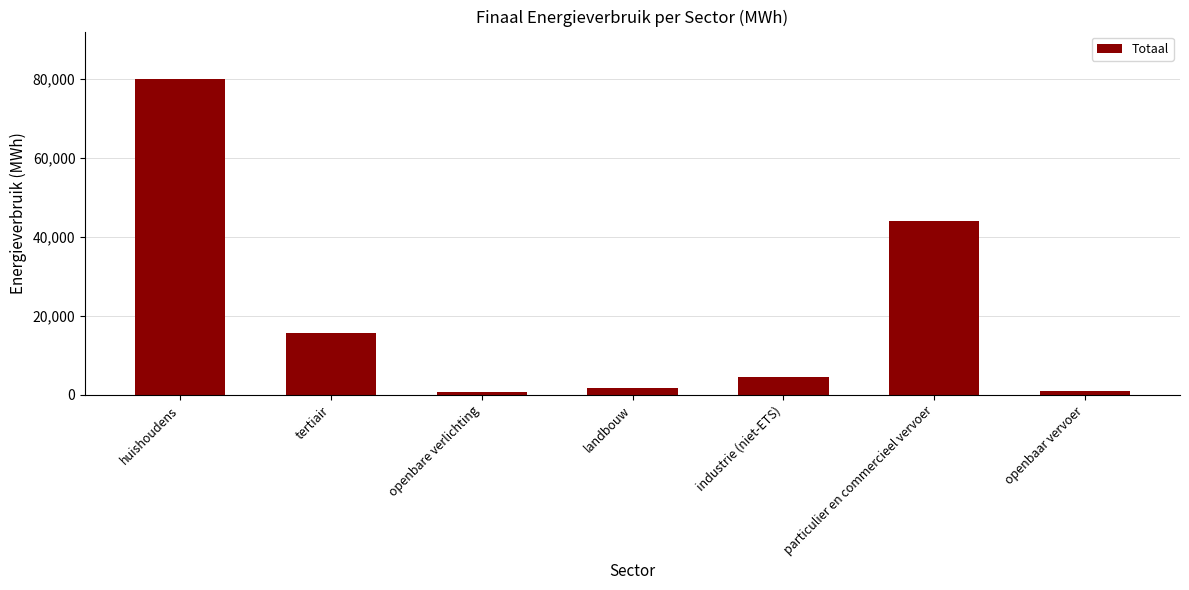

What is the change in value from tertiair to landbouw?

-13807.0